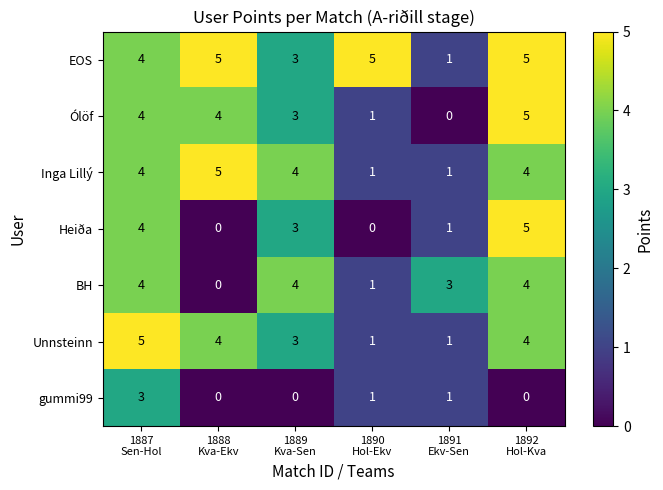

What is the maximum value for Unnsteinn?

5